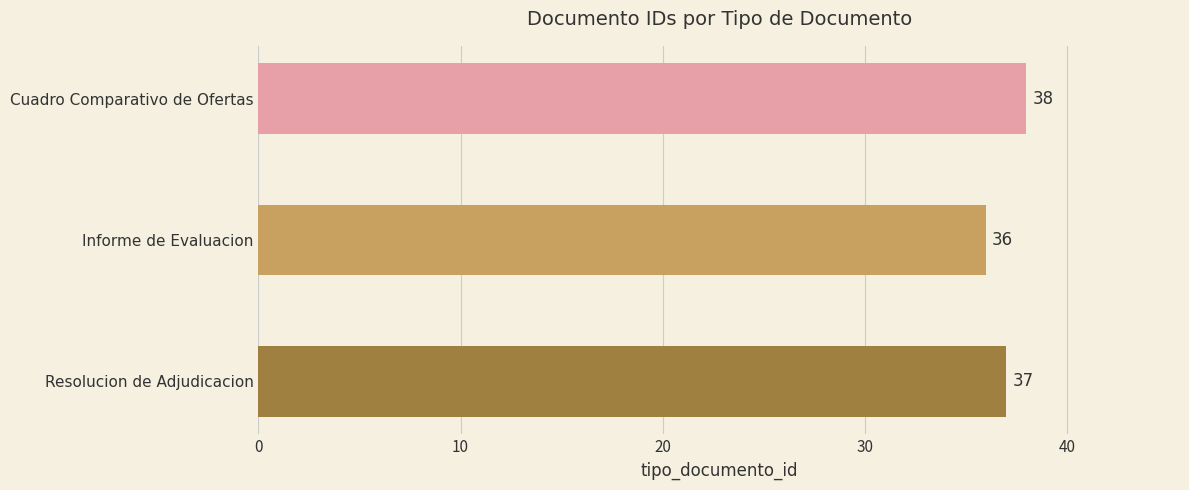

What is the greatest value displayed?

38